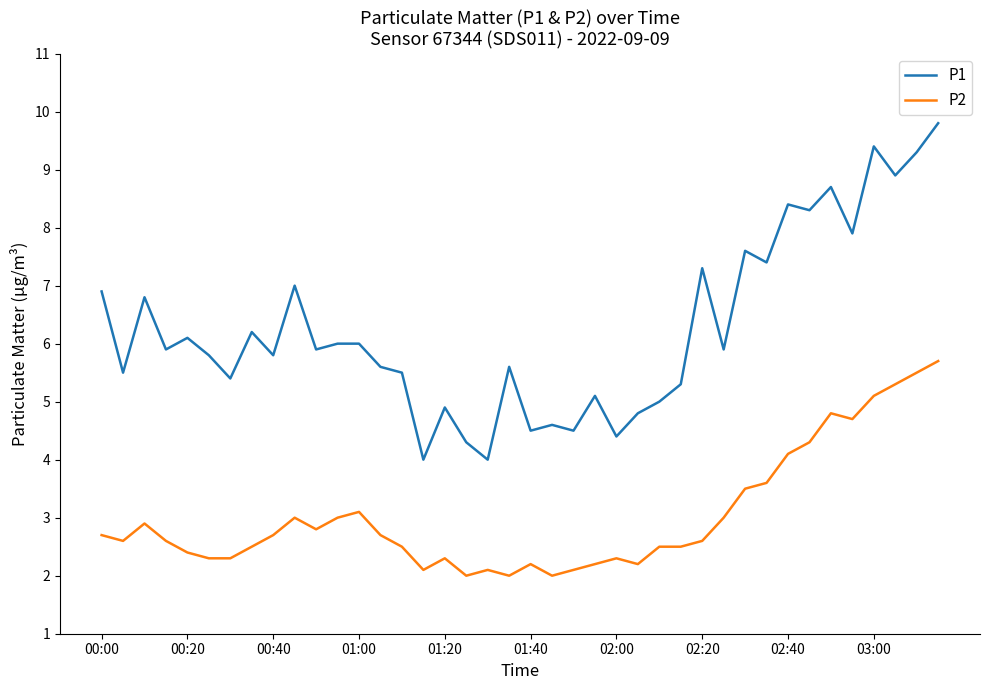

Which series has the largest total across all categories?

P1